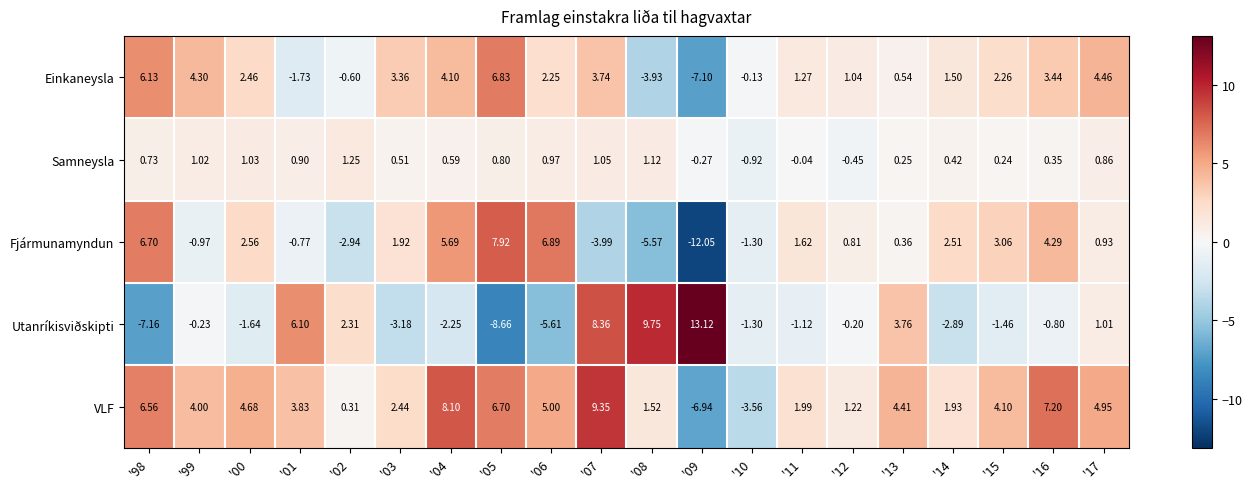

How many distinct data groups are displayed?

5